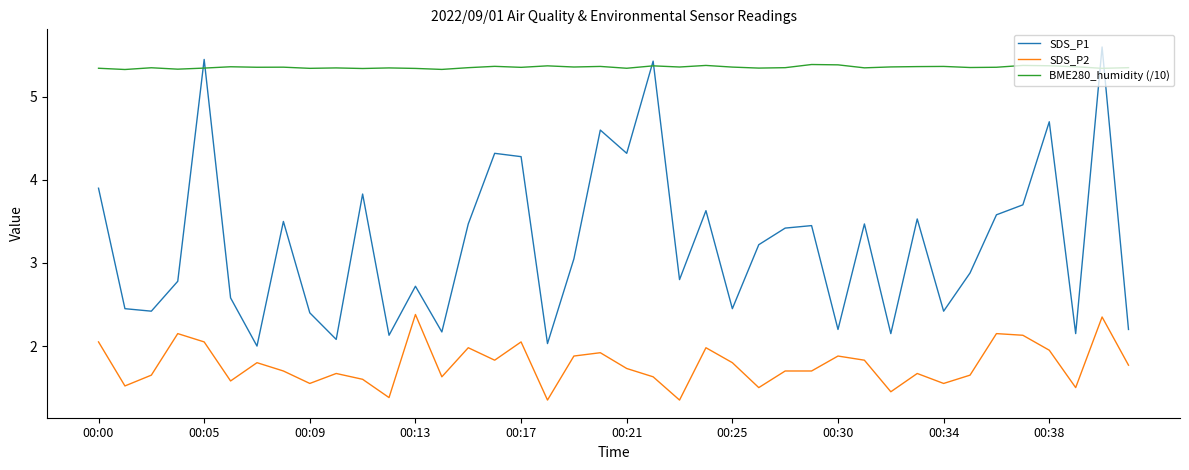

What is the difference between the maximum and minimum values in the SDS_P2 series?

1.0